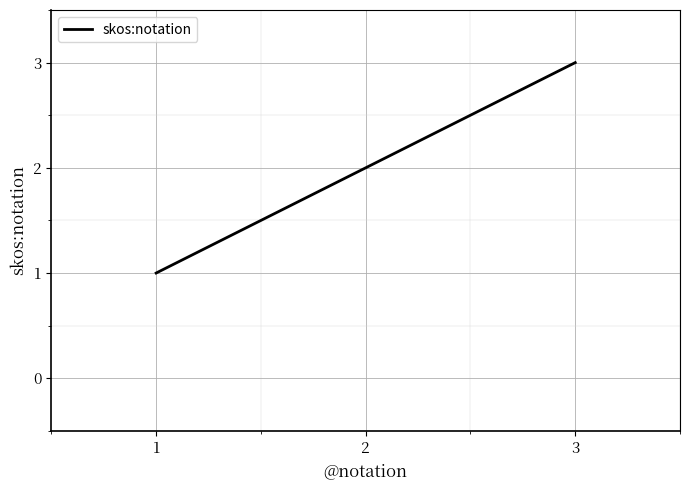

True or false: the data shows 1 at 2.

False